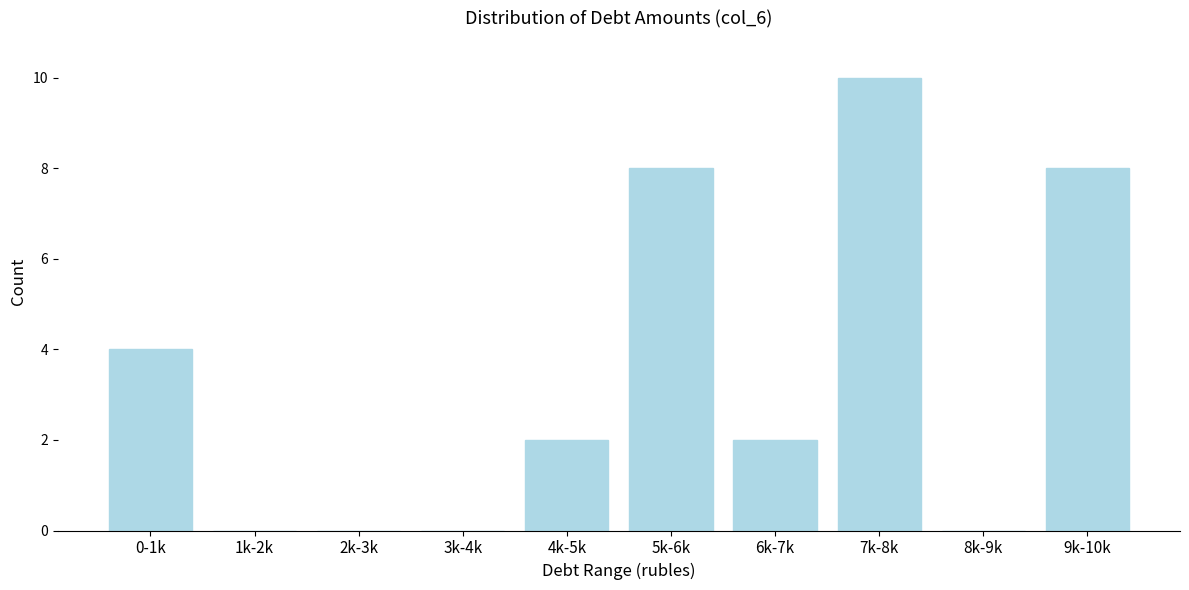

Reading left to right, list all the values displayed in this chart.

0-1k=4	1k-2k=0	2k-3k=0	3k-4k=0	4k-5k=2	5k-6k=8	6k-7k=2	7k-8k=10	8k-9k=0	9k-10k=8